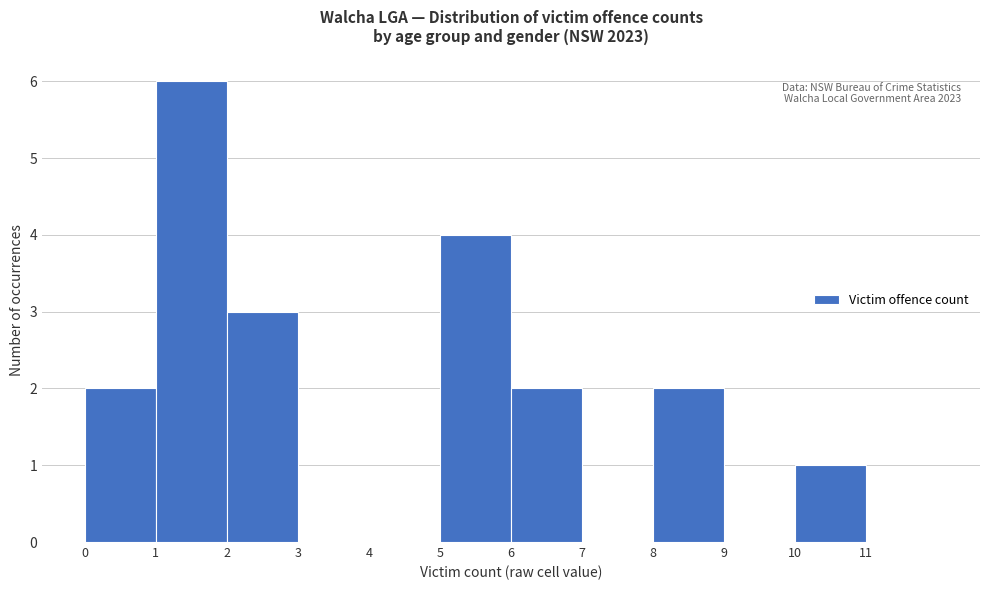

Which range on the x-axis has the tallest bar?

1 to 2